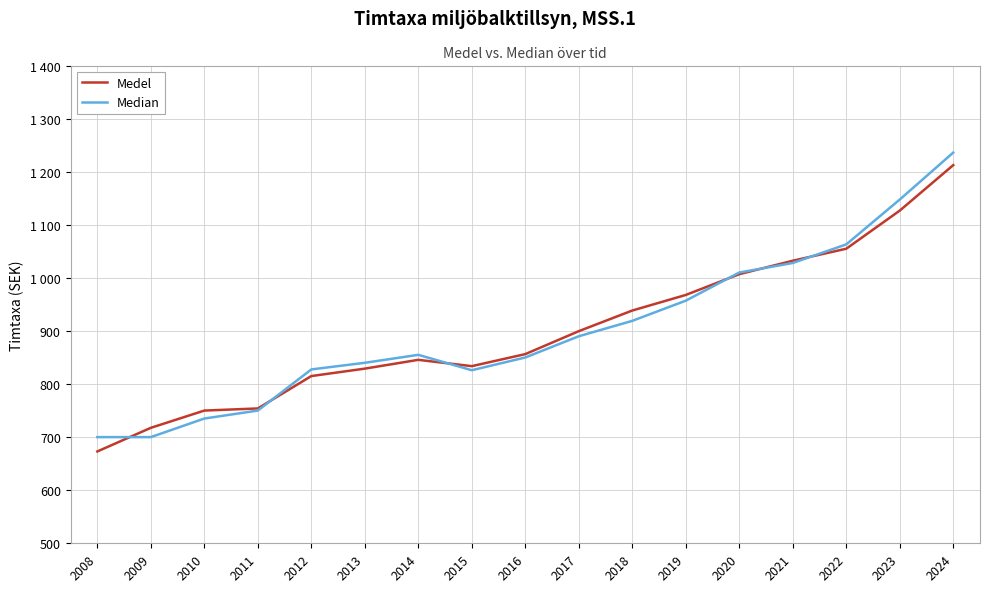

True or false: Median and Medel cross at least once.

True